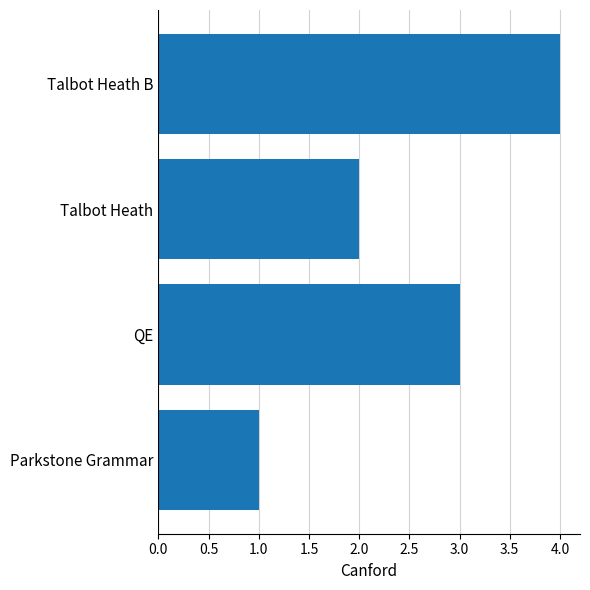

How many bars are there in total?

4